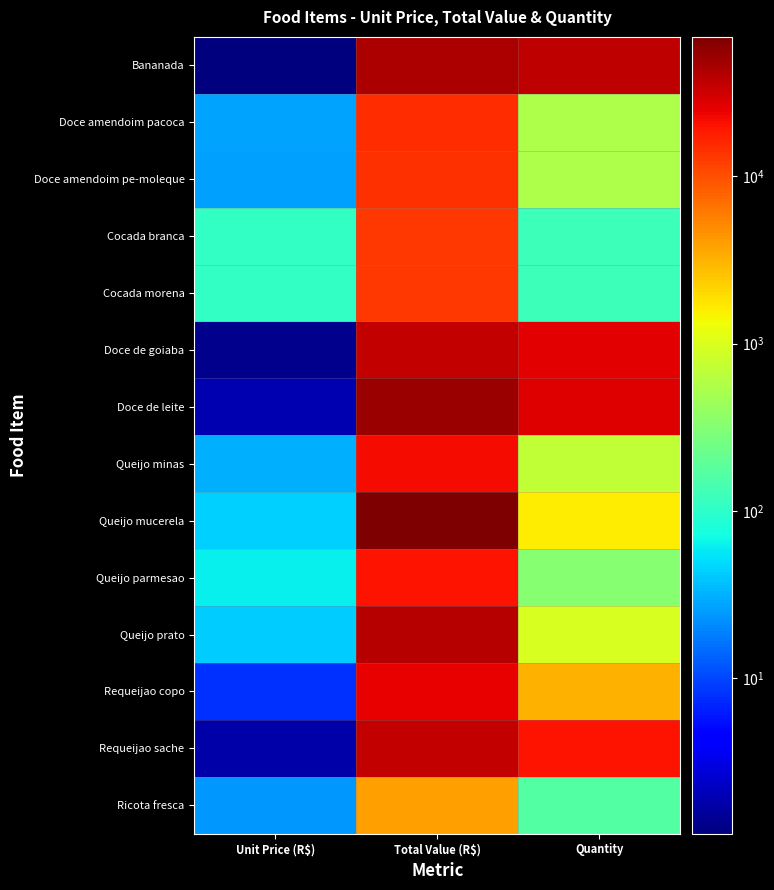

What is the minimum value shown in the chart?

1.2